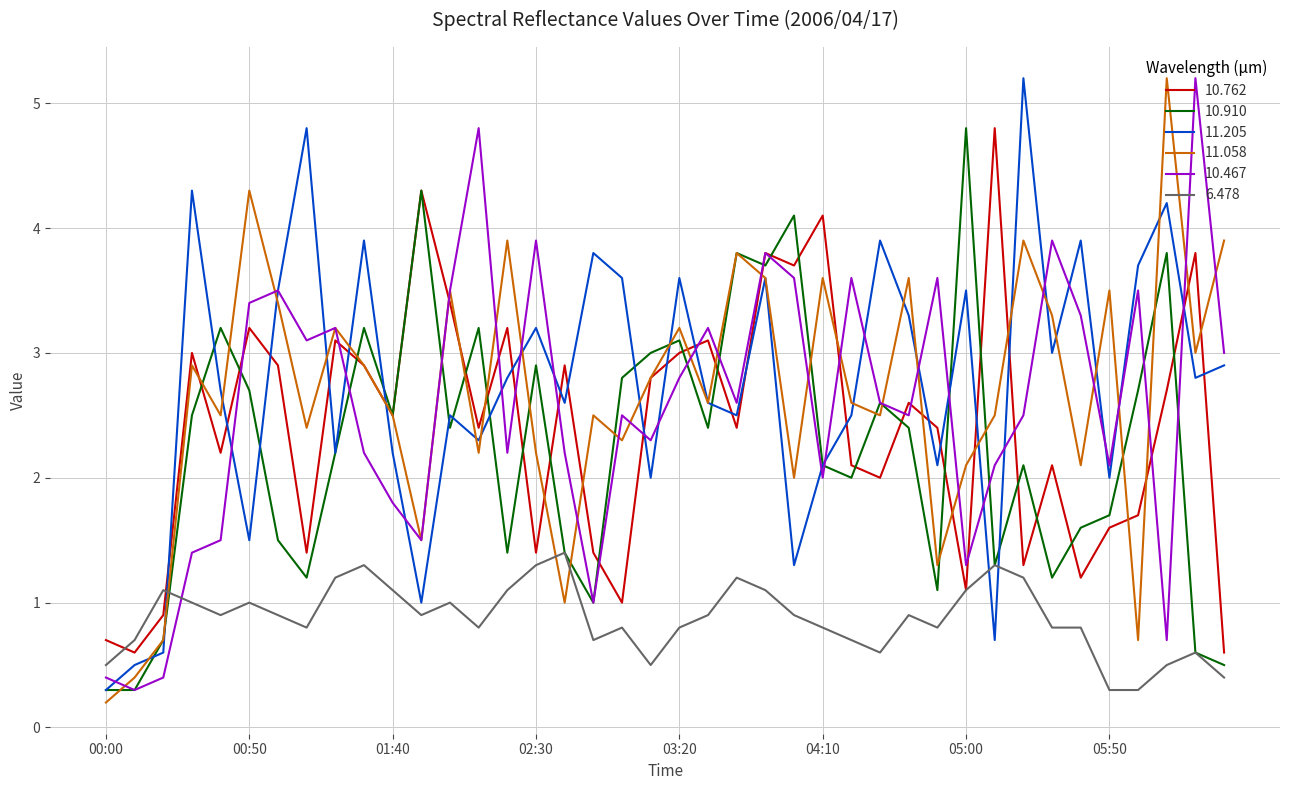

What is the minimum value shown in the chart?

0.2